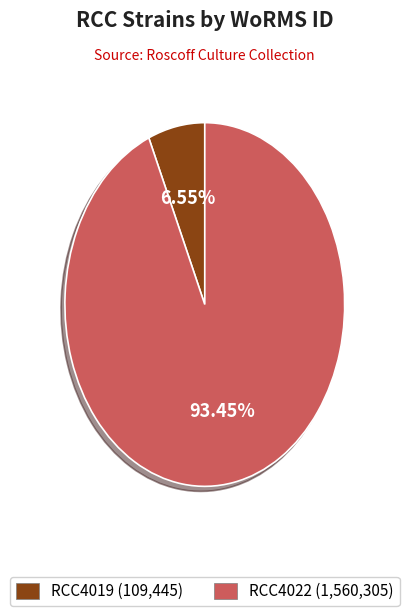

How many segments does this pie chart have?

2